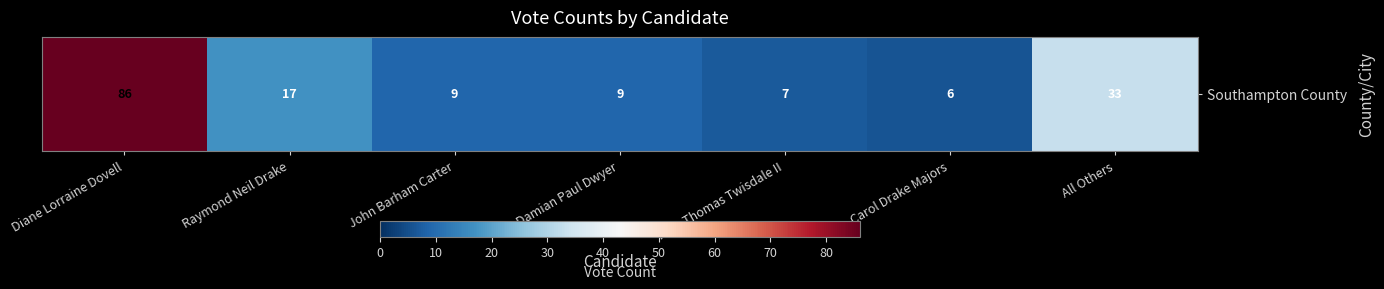

Which label corresponds to the largest value in the chart?

Diane Lorraine Dovell